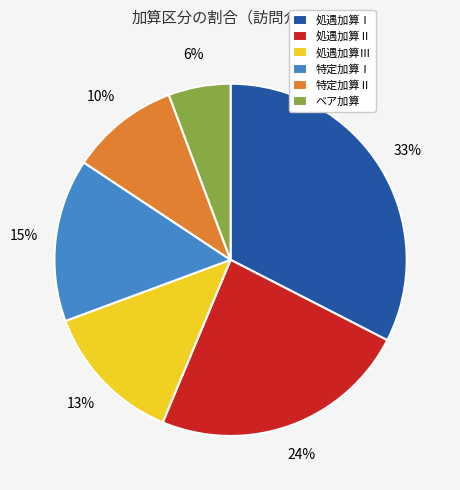

Is there a majority slice in this chart?

No